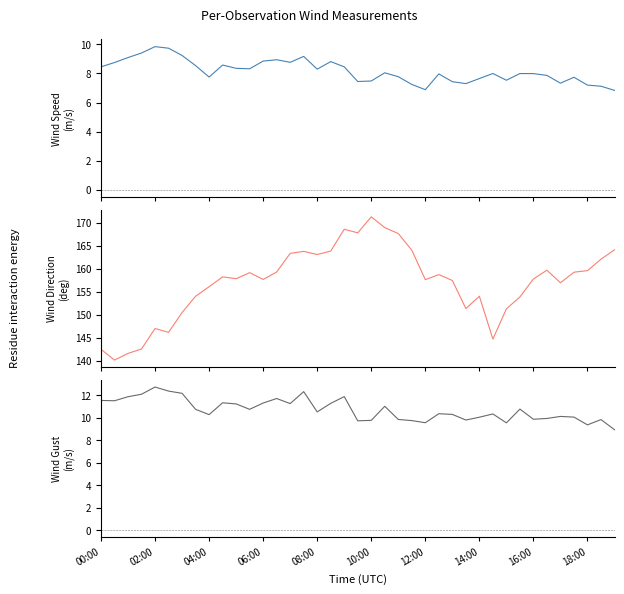

What is the average value of the Wind Gust series?

10.7